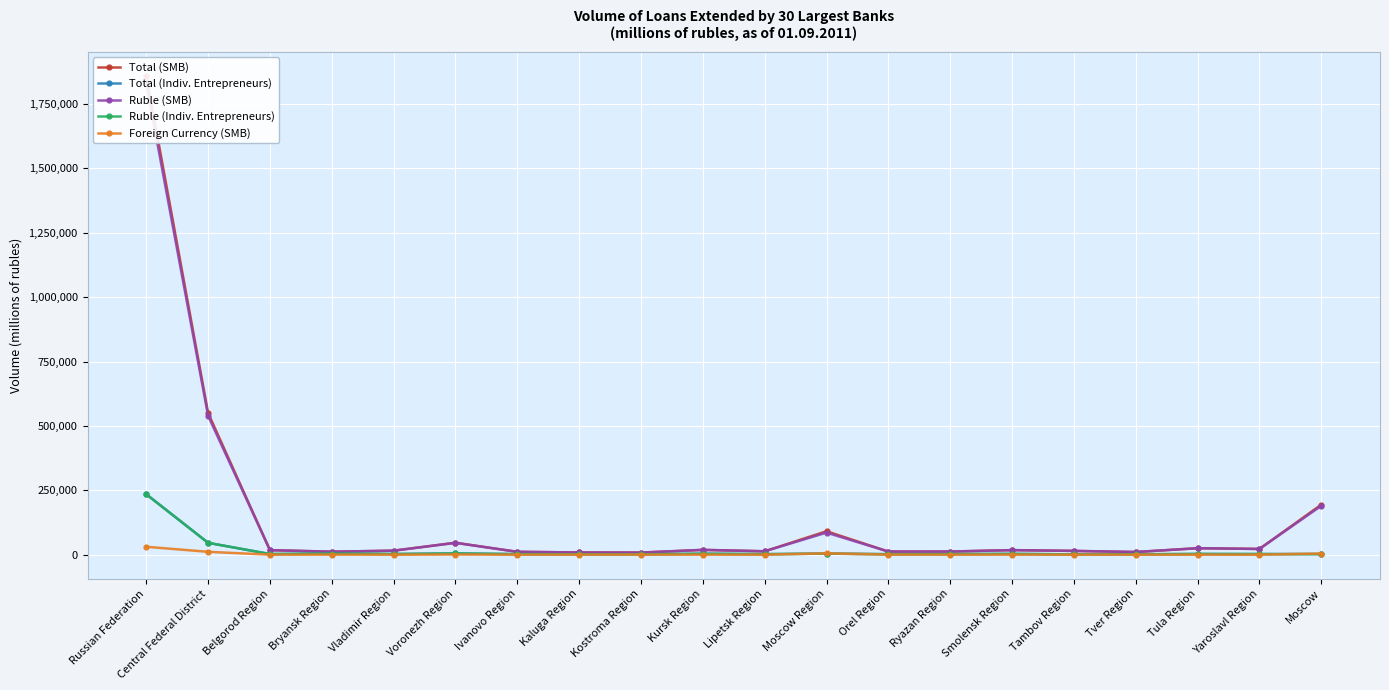

Between Russian Federation and Smolensk Region, which series saw the biggest shift?

Total (SMB)